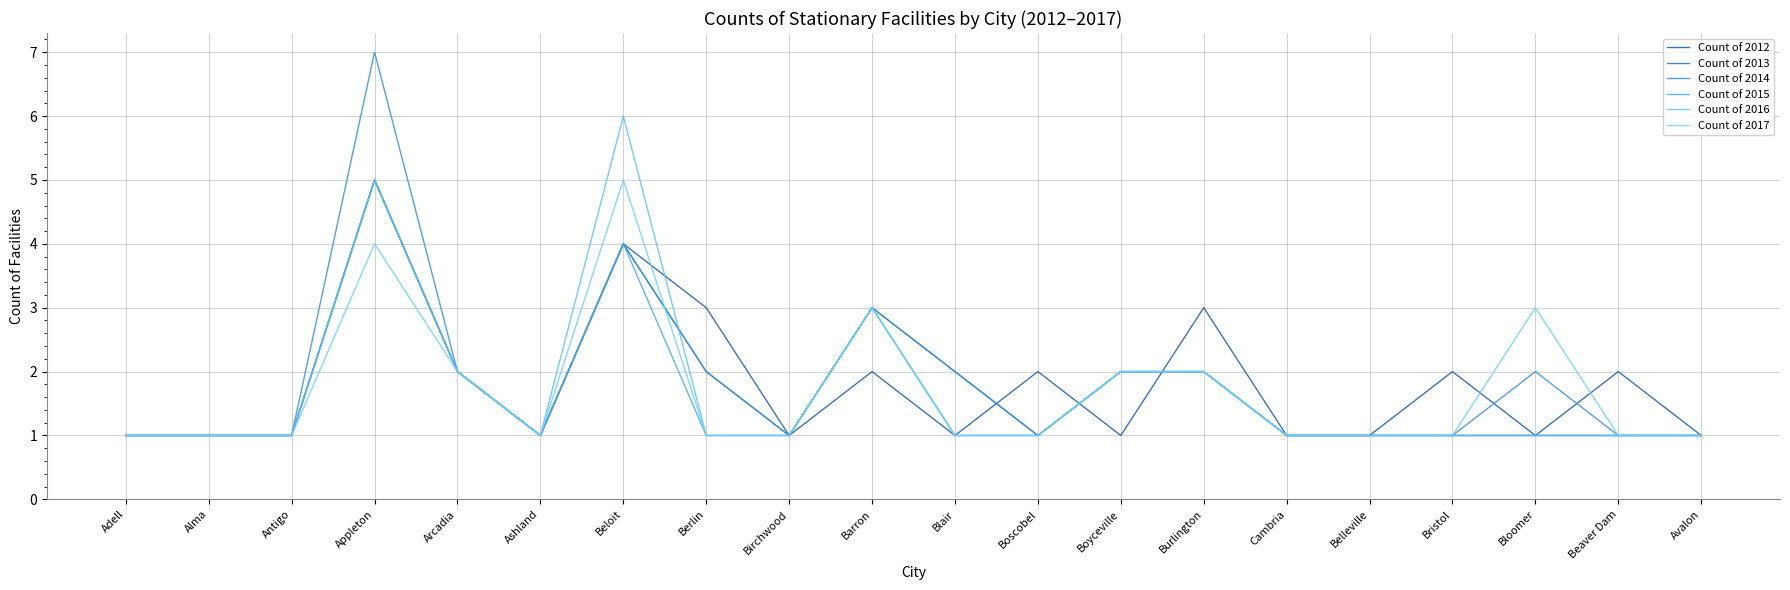

The value of Count of 2013 at Beloit is 2. True or false?

False